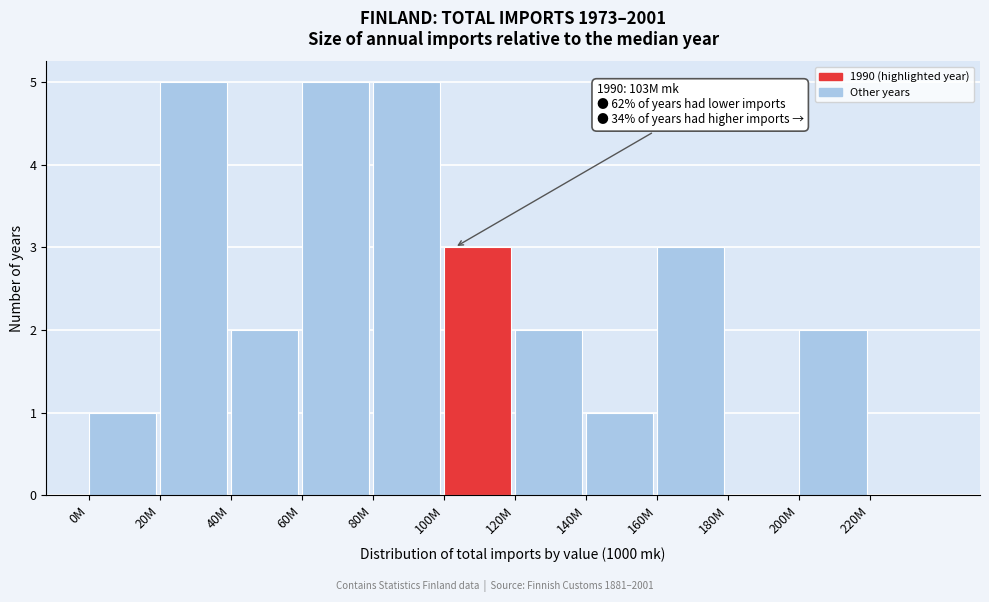

Reading left to right, transcribe all the data shown in this chart.

0M=1	20M=5	40M=2	60M=5	80M=5	100M=3	120M=2	140M=1	160M=3	180M=0	200M=2	220M=0